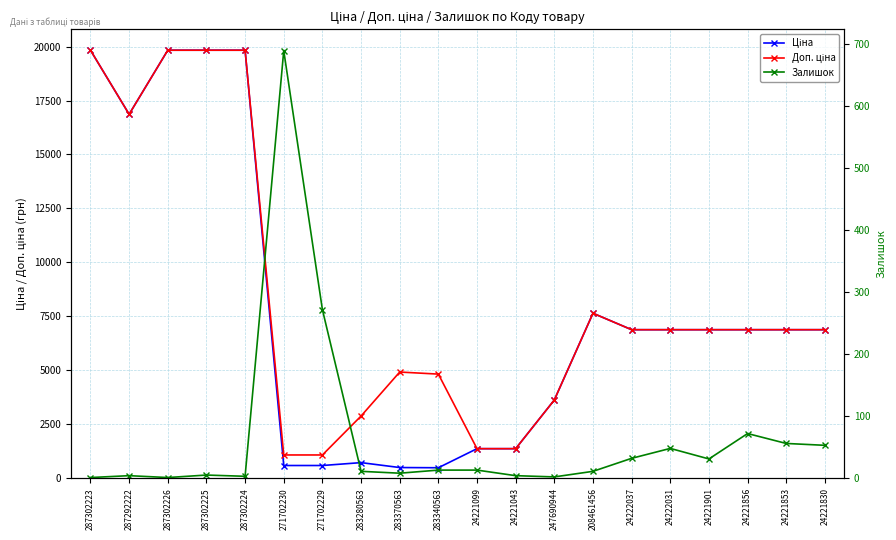

What is the difference between the second highest and second lowest values in the Доп. ціна series?

18756.6